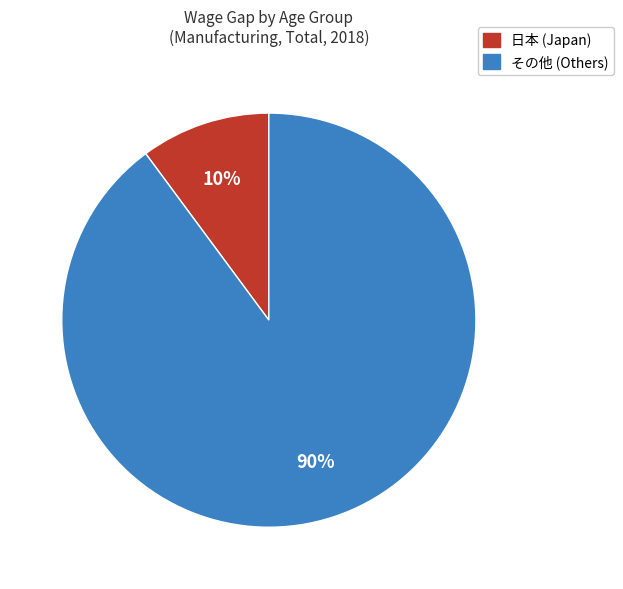

Is there a majority slice in this chart?

Yes